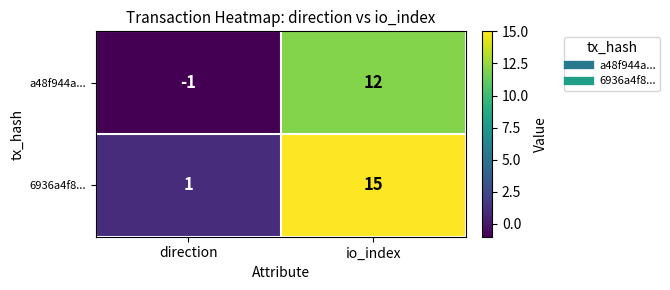

List the series in order of their overall mean, highest first.

6936a4f8..., a48f944a...